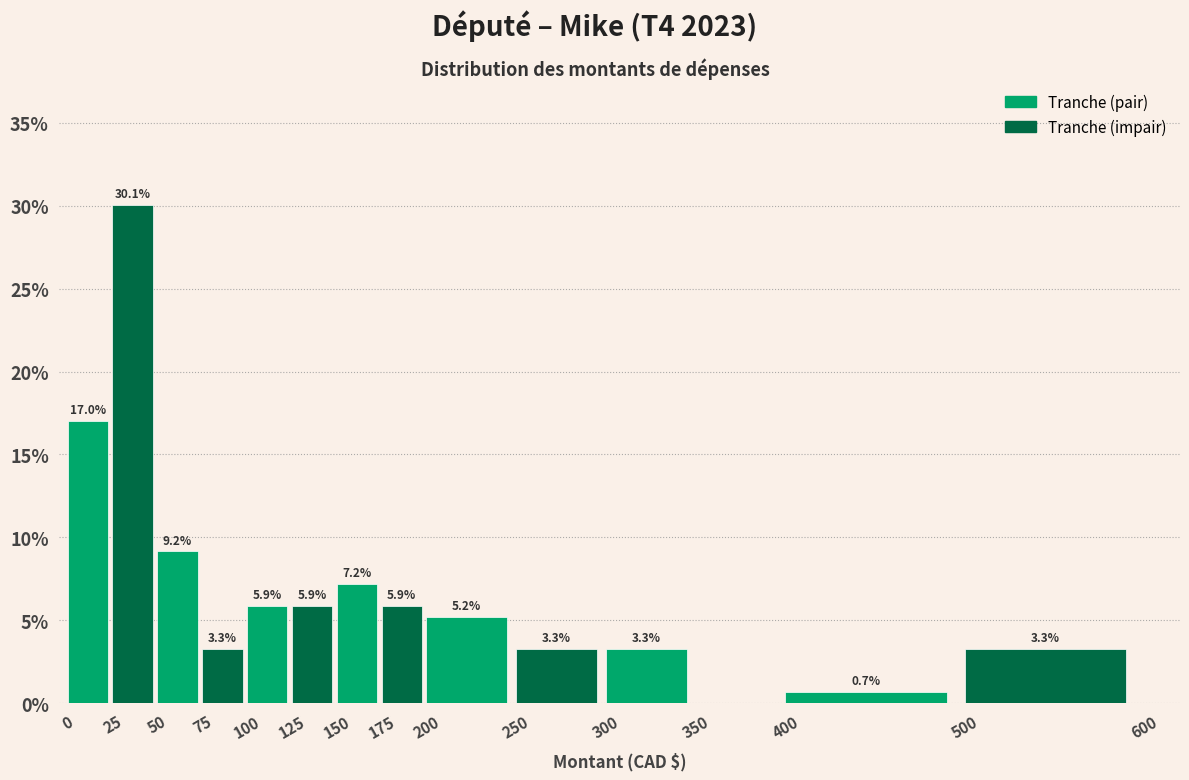

Over which range of the x-axis is the bar tallest?

25 to 50